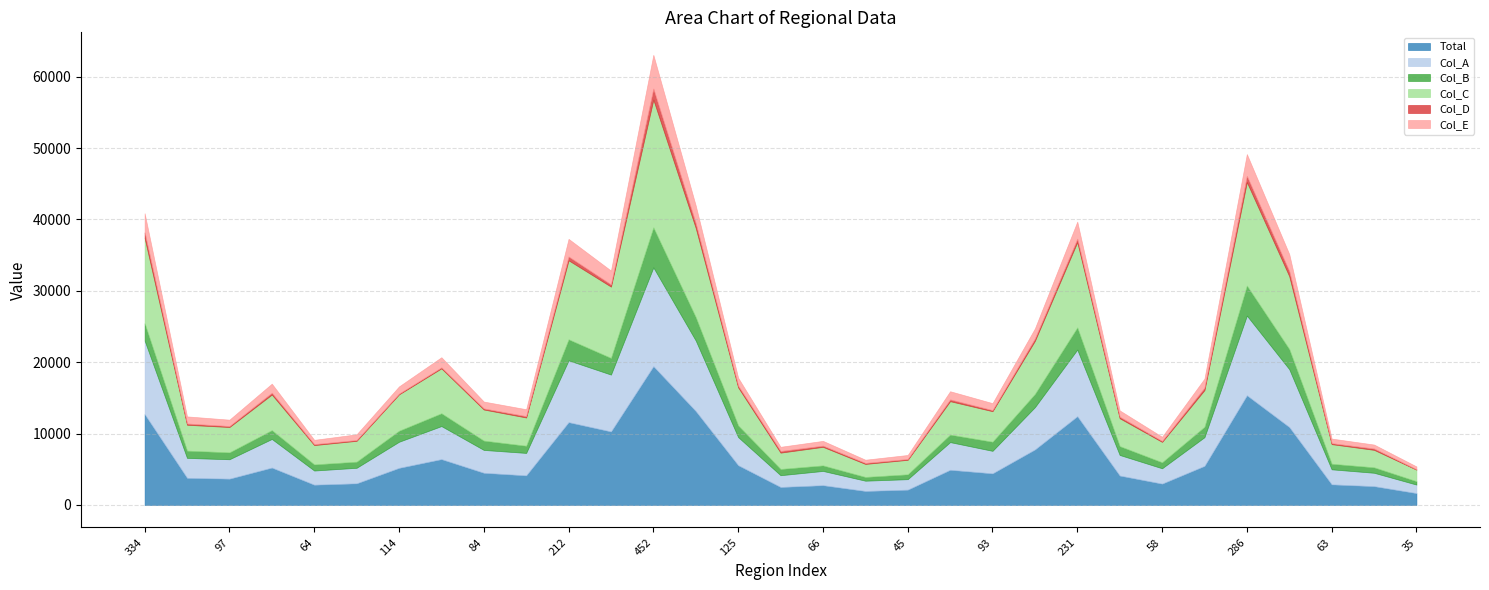

The Col_D series shows 229 at 58. True or false?

True